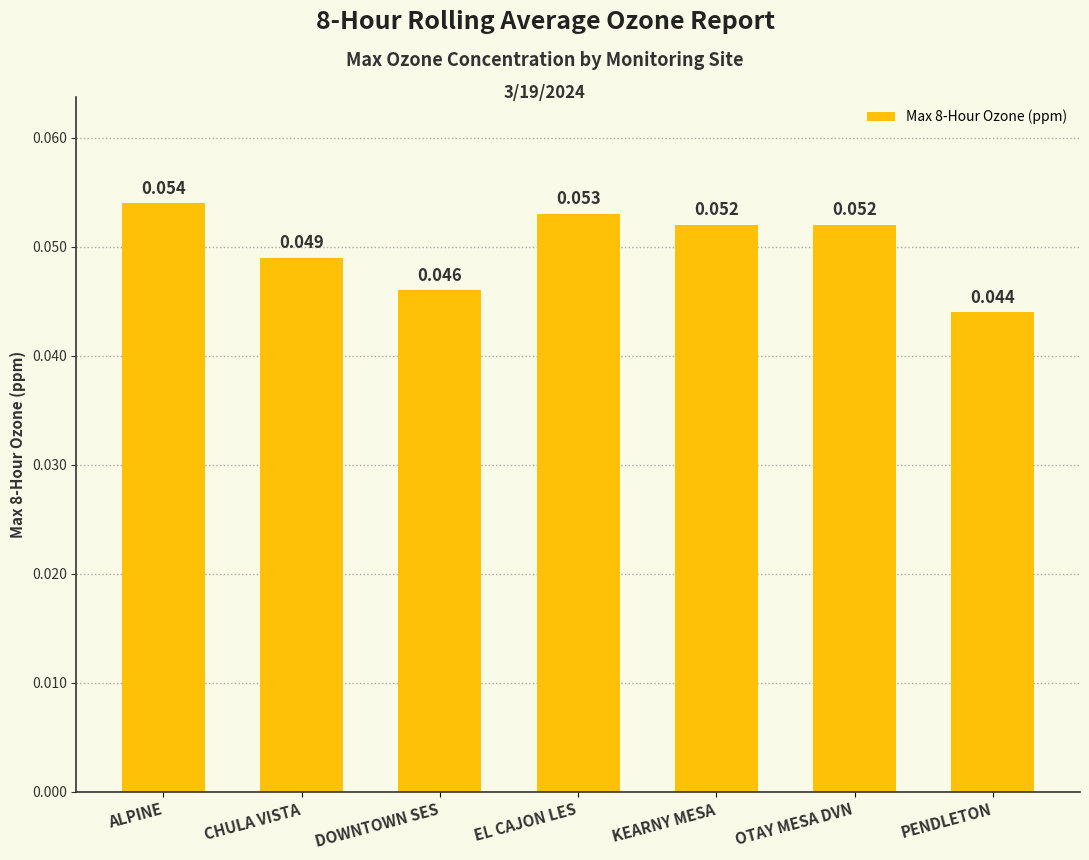

Are the bars grouped side by side (vs. stacked)?

No